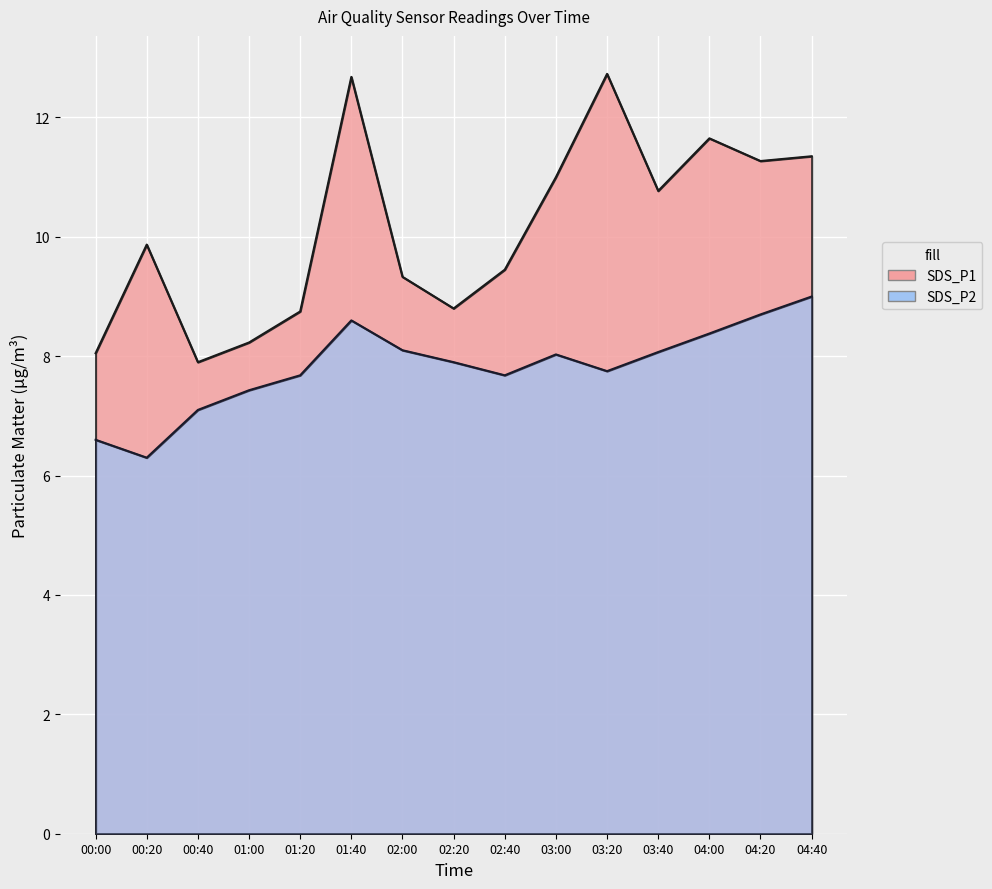

True or false: SDS_P2 and SDS_P1 intersect in this chart.

False